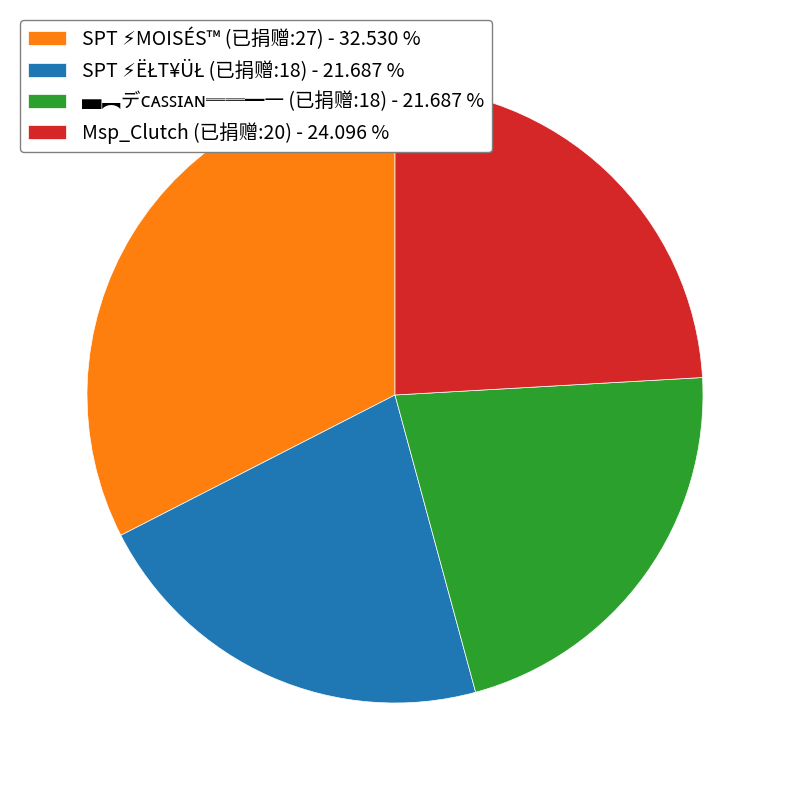

Is there a majority slice in this chart?

No